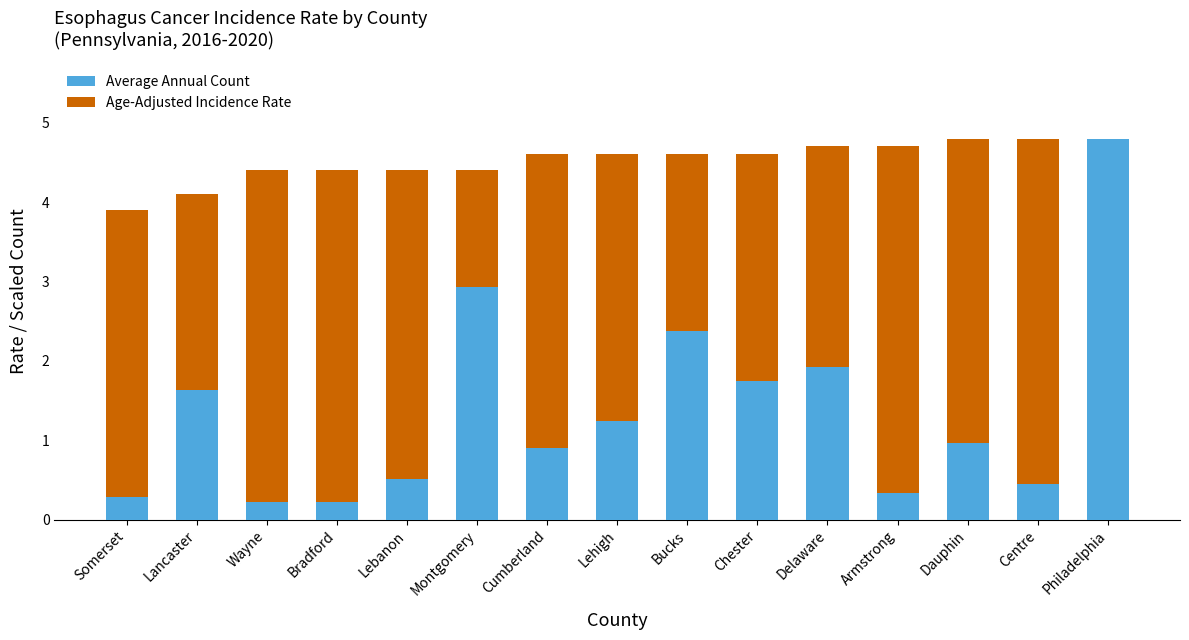

What is the total value across all series at Wayne?

4.4